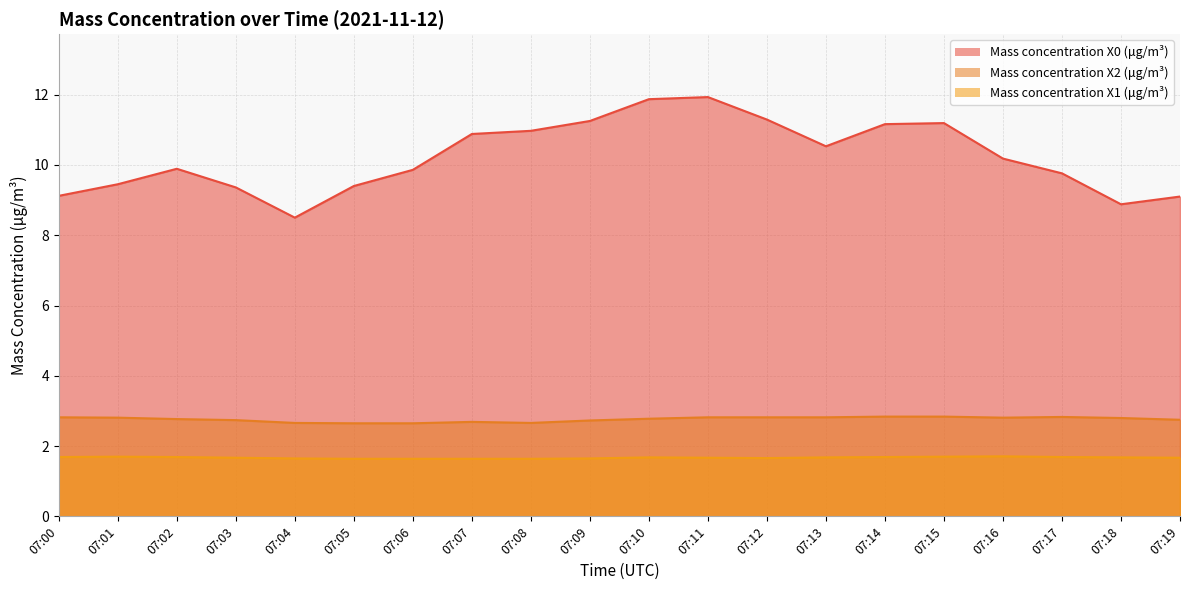

What is the spread (max minus min) of values at 07:05?

7.8